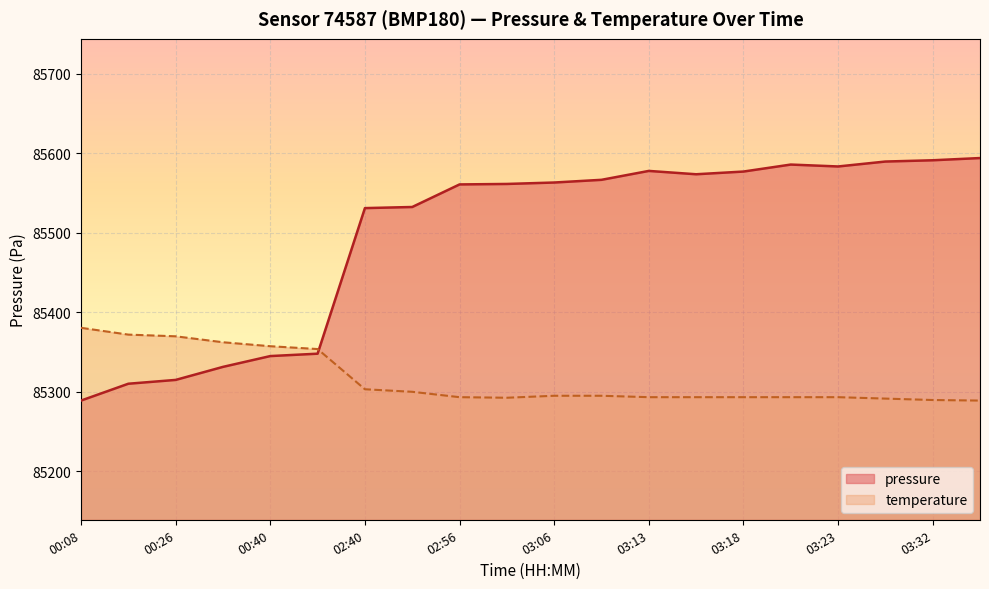

How many interior local peaks (higher than both neighbors) does the data have?

2